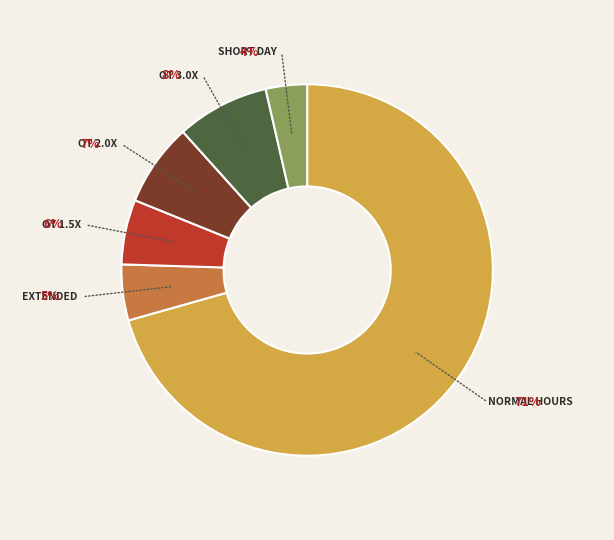

Is there a majority slice in this chart?

Yes